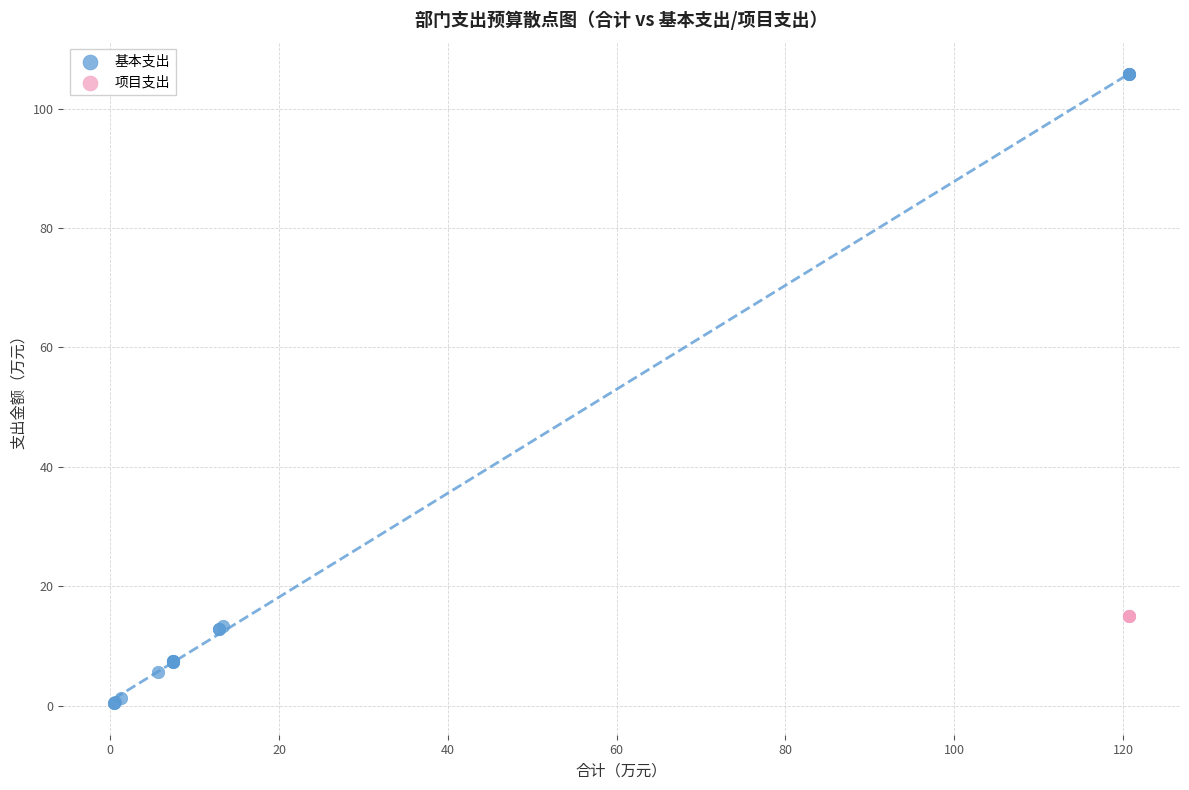

Which series reaches the minimum Y coordinate?

基本支出